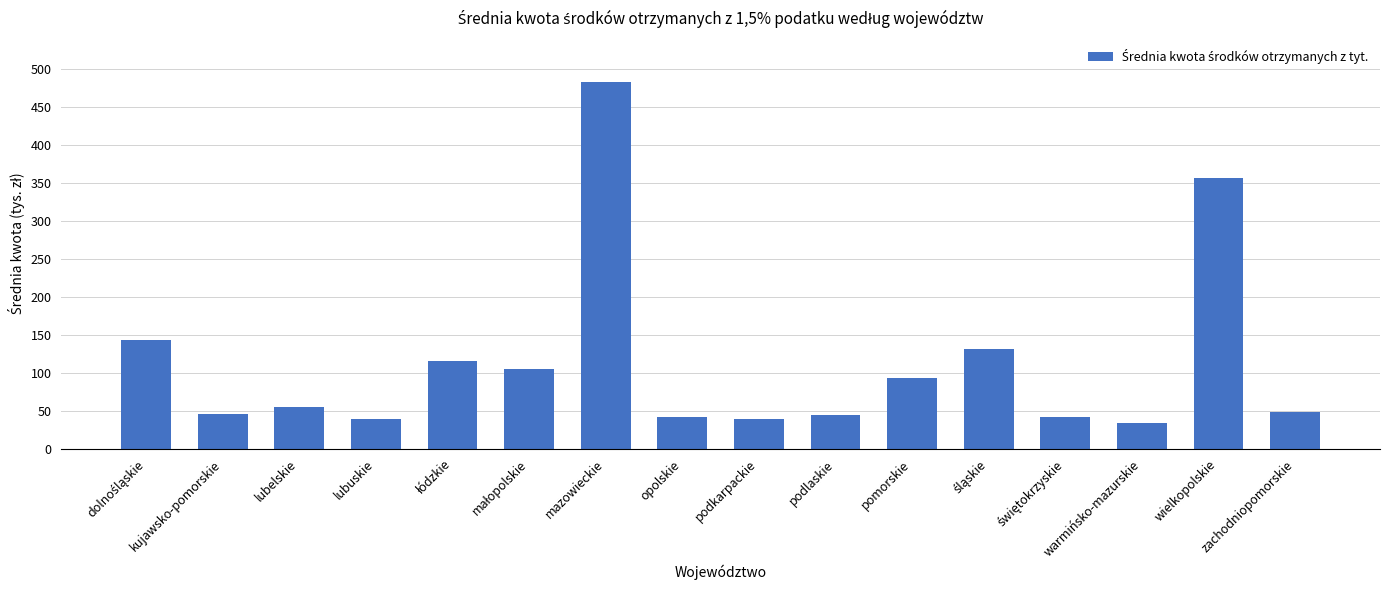

At which category does the chart reach its minimum across all series?

warmińsko-mazurskie